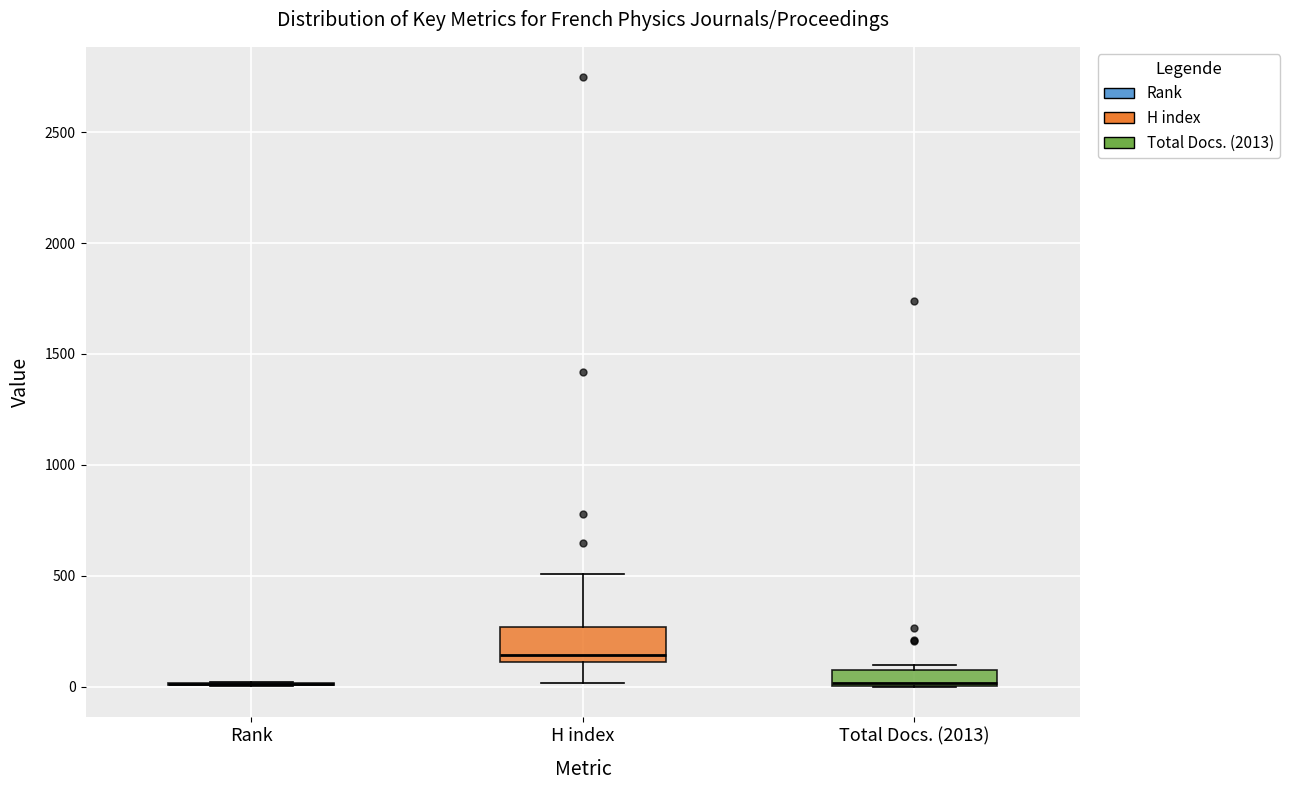

Comparing the boxes themselves (not the whiskers), which one is the tallest?

H index